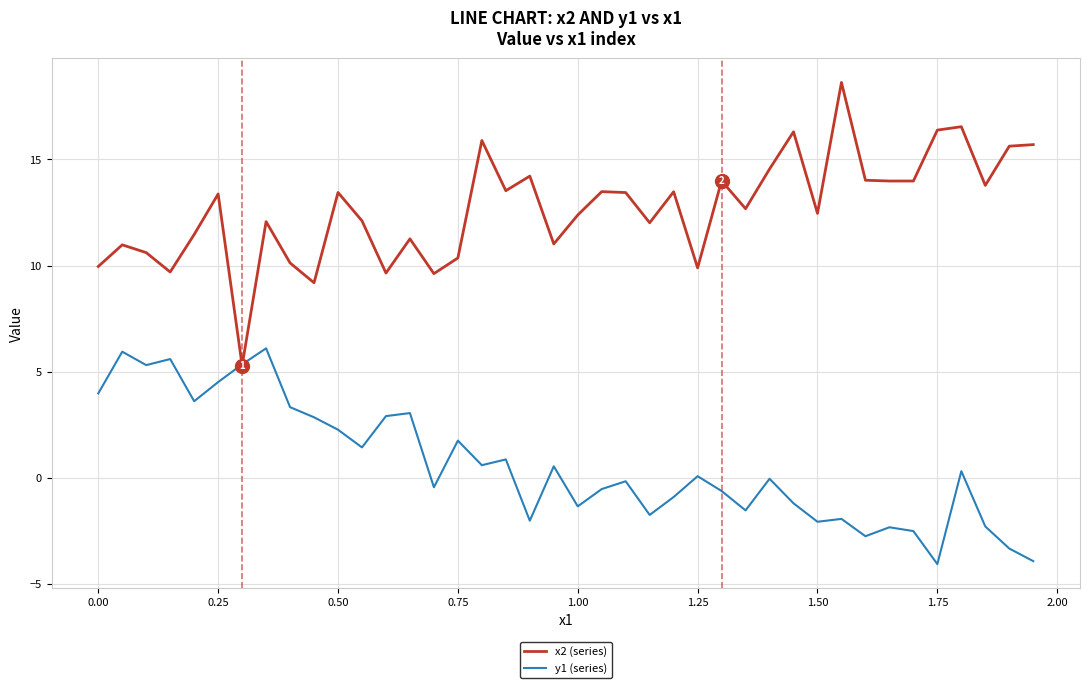

How many values in the x2 (series) series are below 13?

20